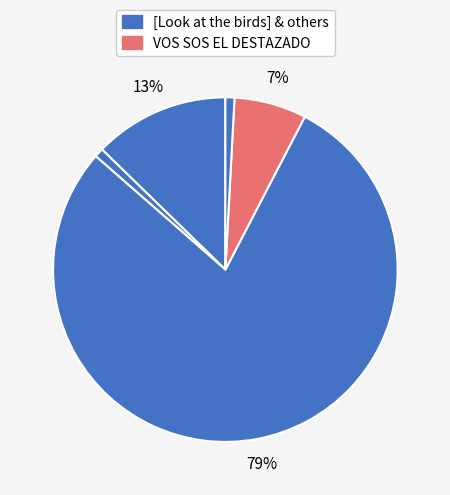

How many segments does this pie chart have?

5